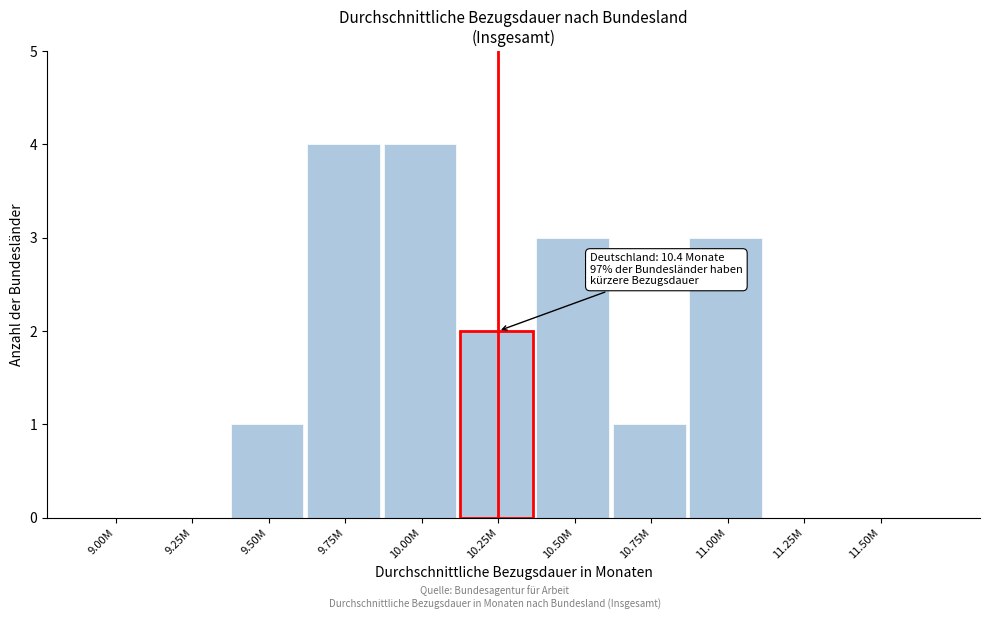

Reading right to left, extract all data points from this chart.

11.50M=0	11.25M=0	11.00M=3	10.75M=1	10.50M=3	10.25M=2	10.00M=4	9.75M=4	9.50M=1	9.25M=0	9.00M=0